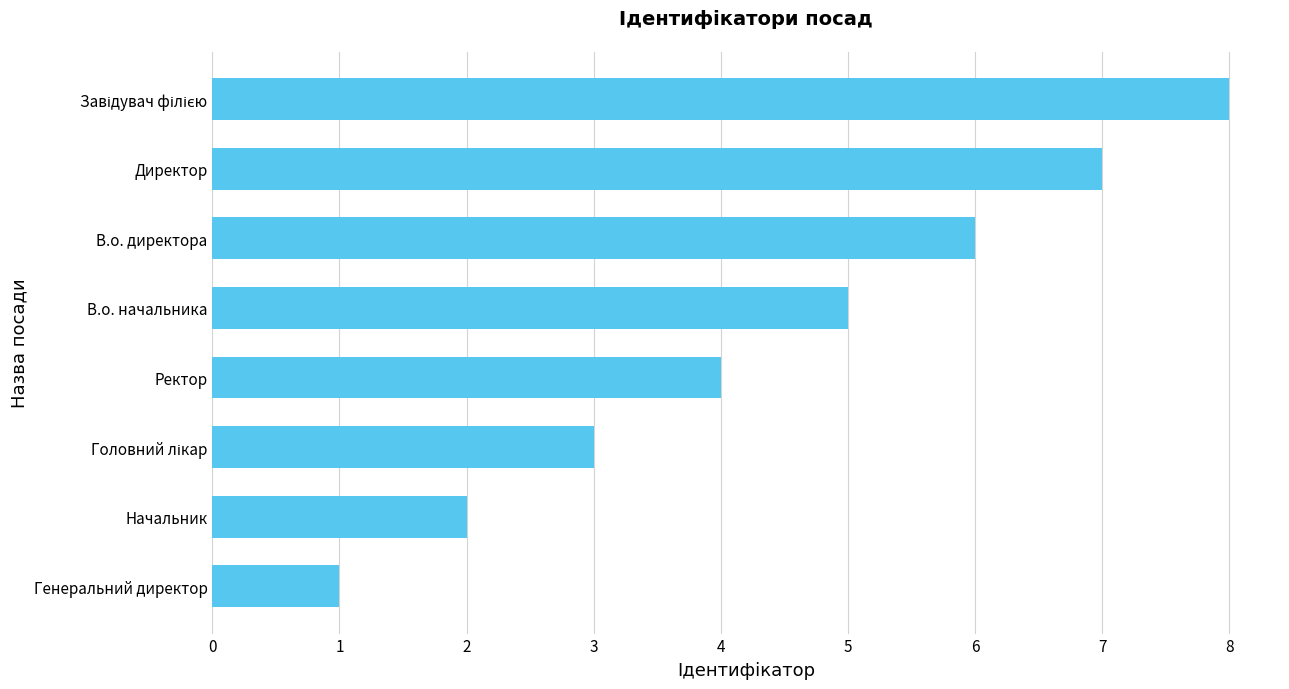

Are the bars horizontal?

Yes